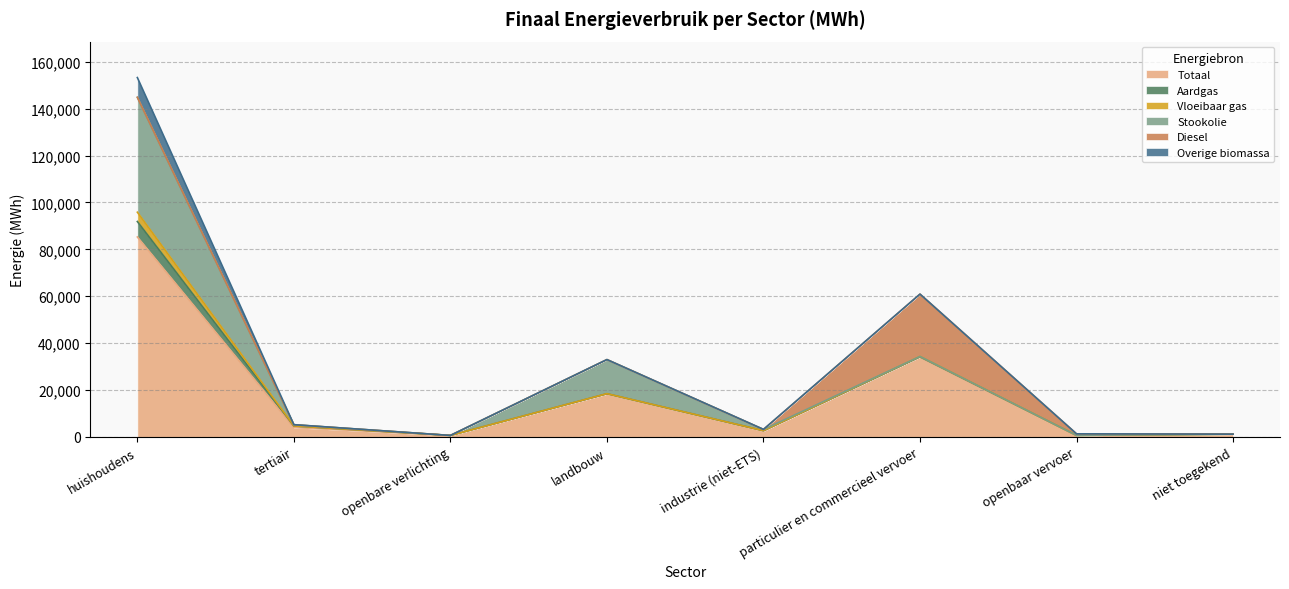

Is it true that Aardgas equals 6592.5 at huishoudens?

True